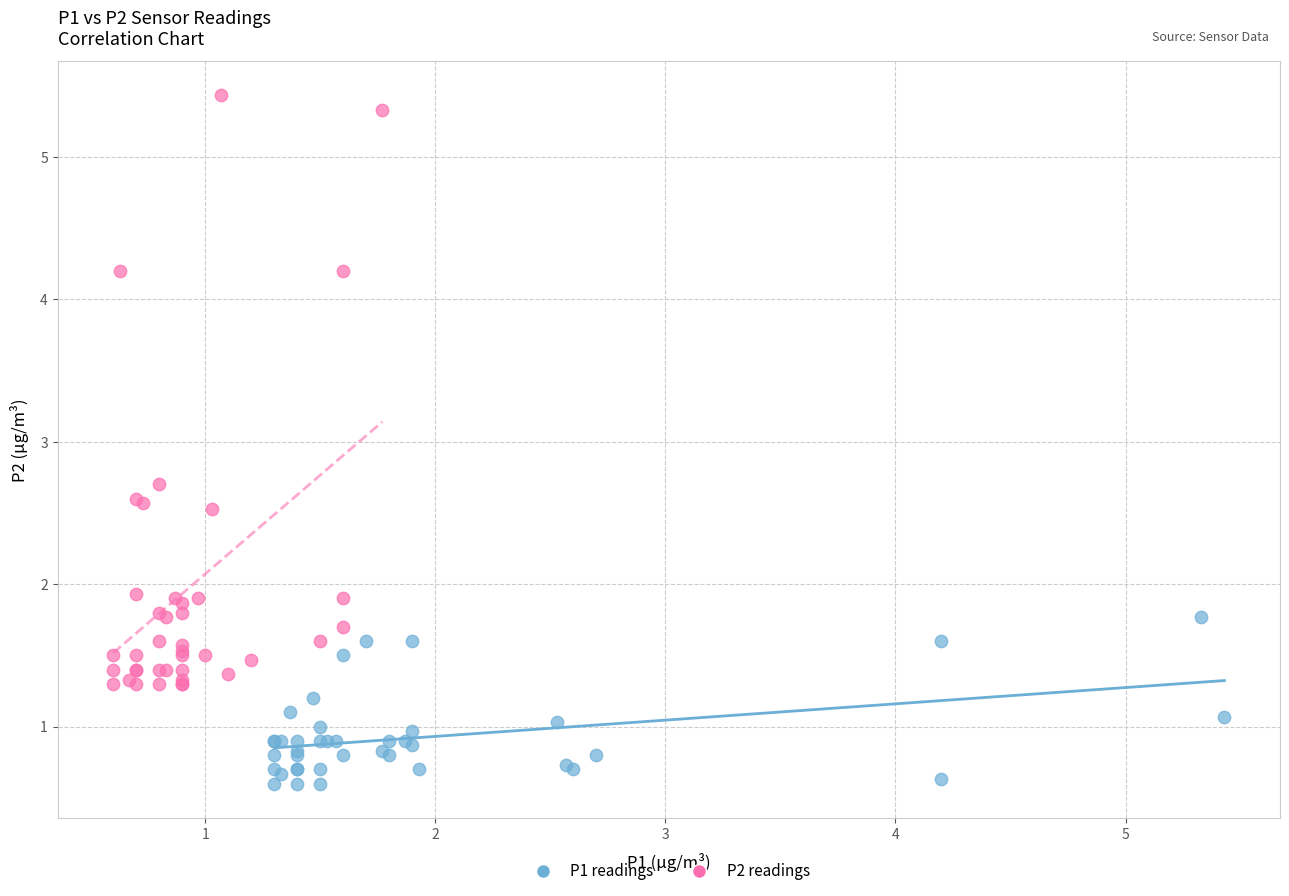

Which series contains the lowest Y value?

P1 readings